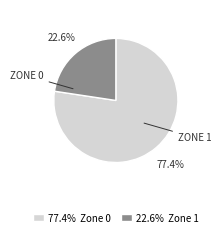

Is there a majority slice in this chart?

Yes